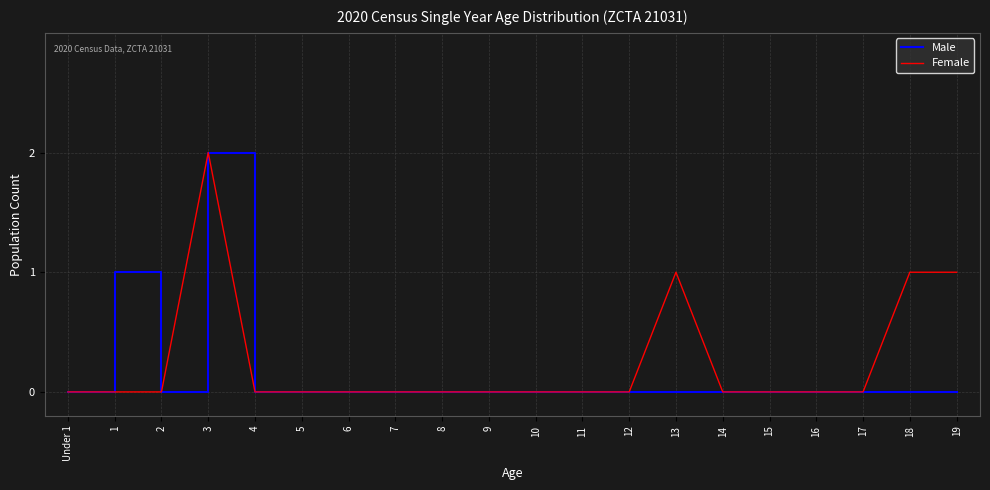

What is the highest value of the Male series?

2